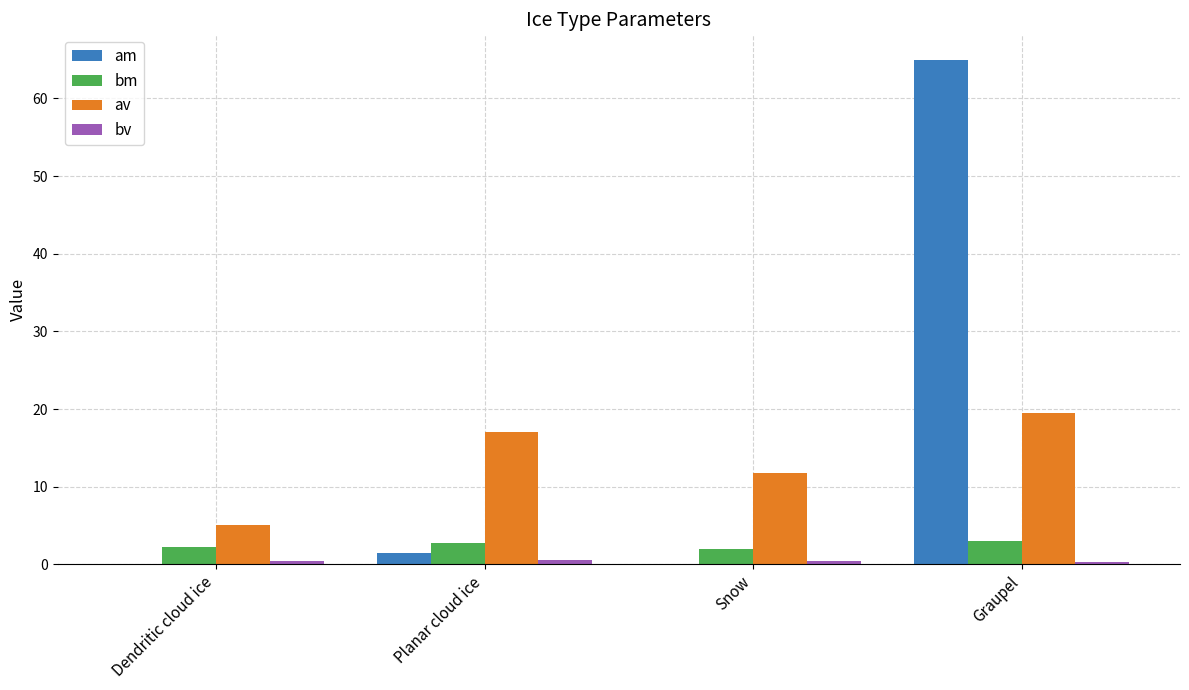

Is it true that am equals 65.0 at Graupel?

True